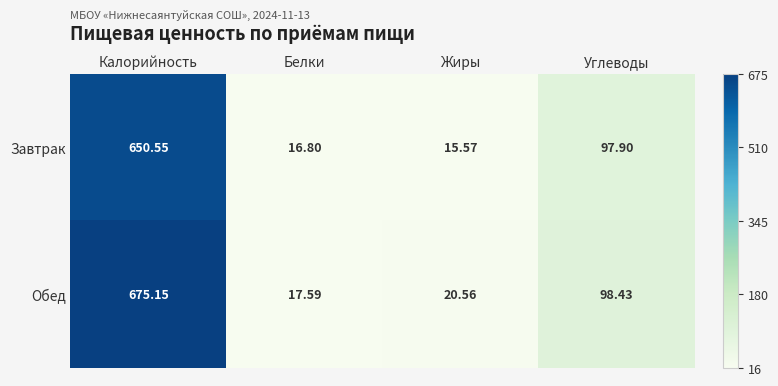

Between Калорийность and Жиры, which series saw the biggest shift?

Обед